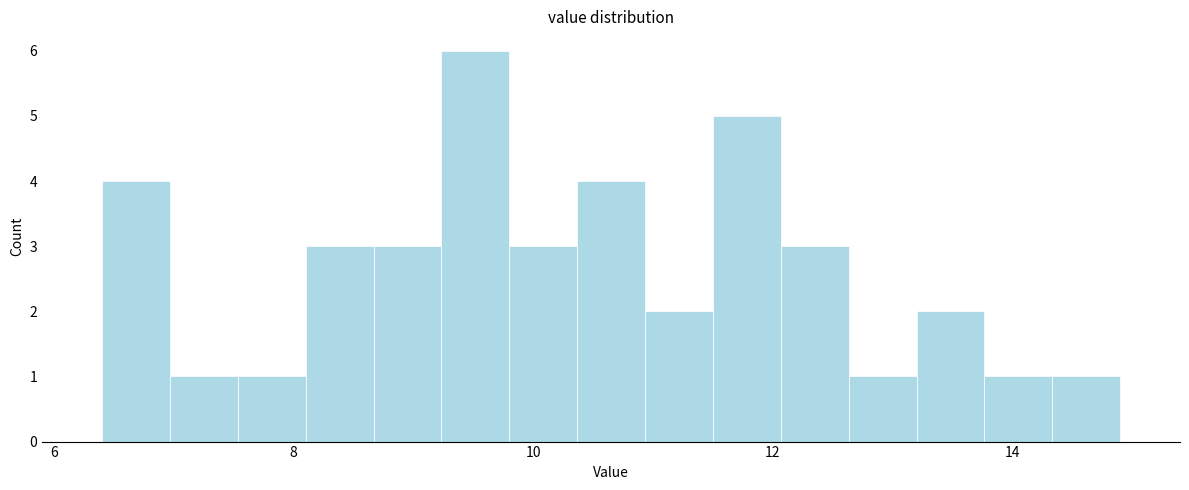

Around what value on the x-axis is the tallest bar? Give the approximate position of its centre, as read against the axis.

9.6